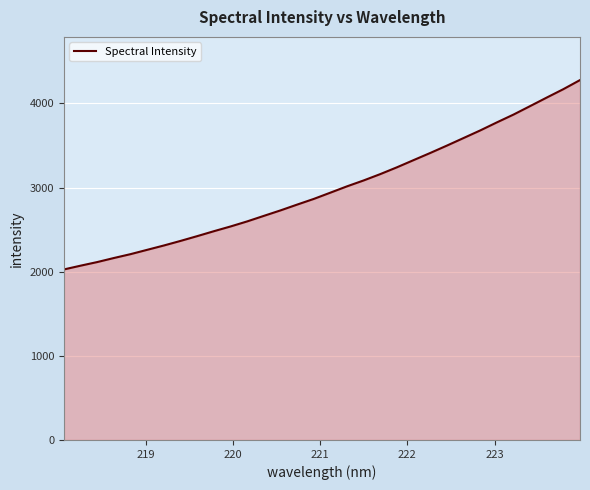

What is the smallest value displayed?

2026.4